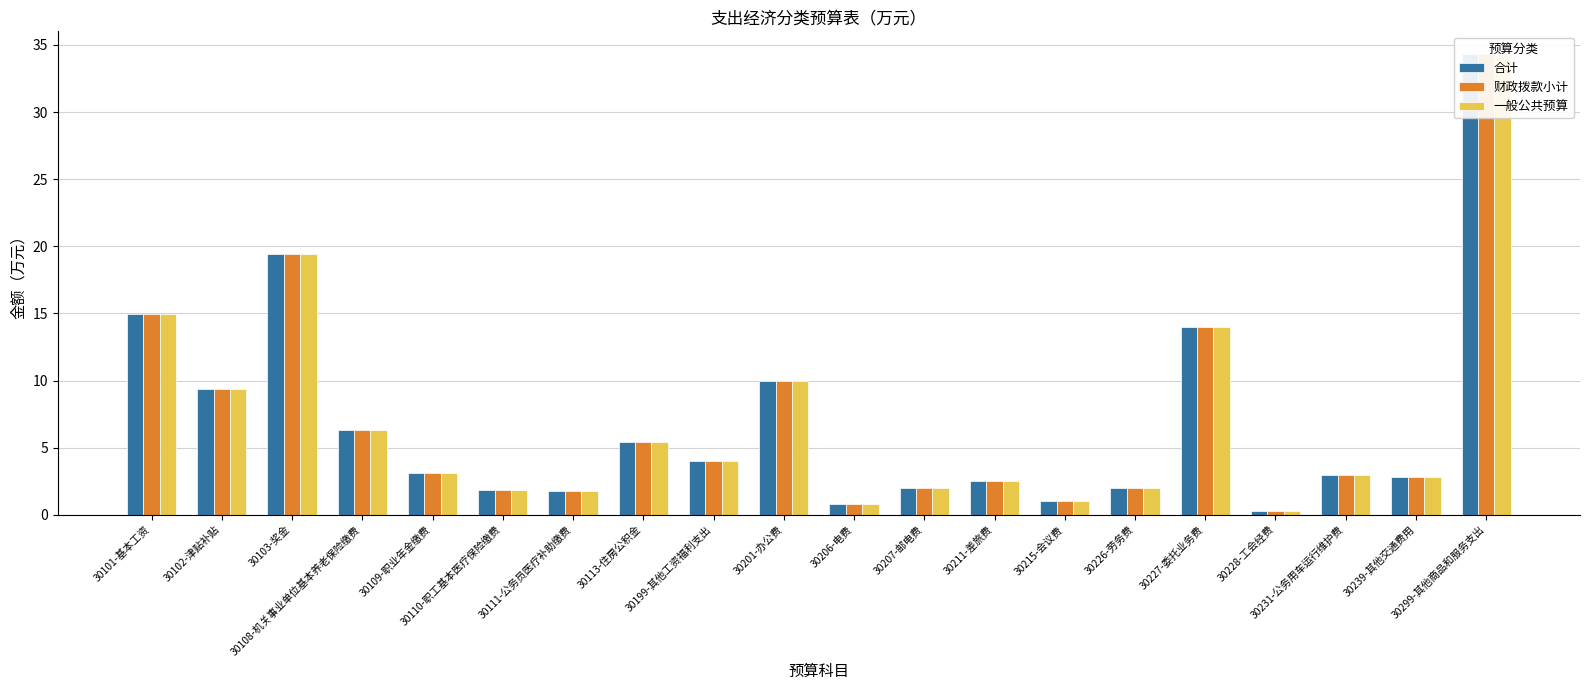

What is the sum of the 财政拨款小计 values at 30102-津贴补贴 and 30206-电费?

10.2